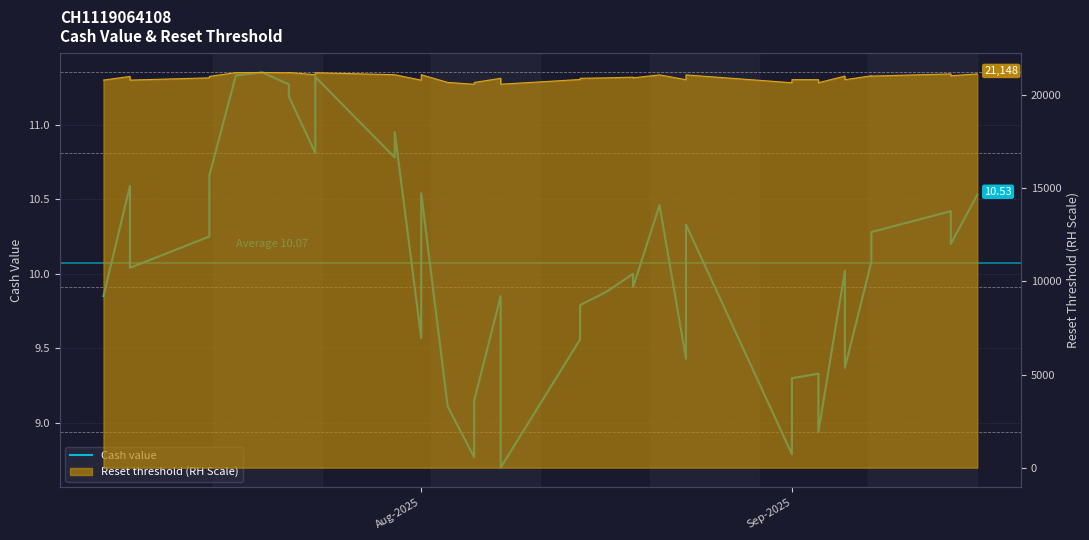

What is the greatest value displayed?

11.3